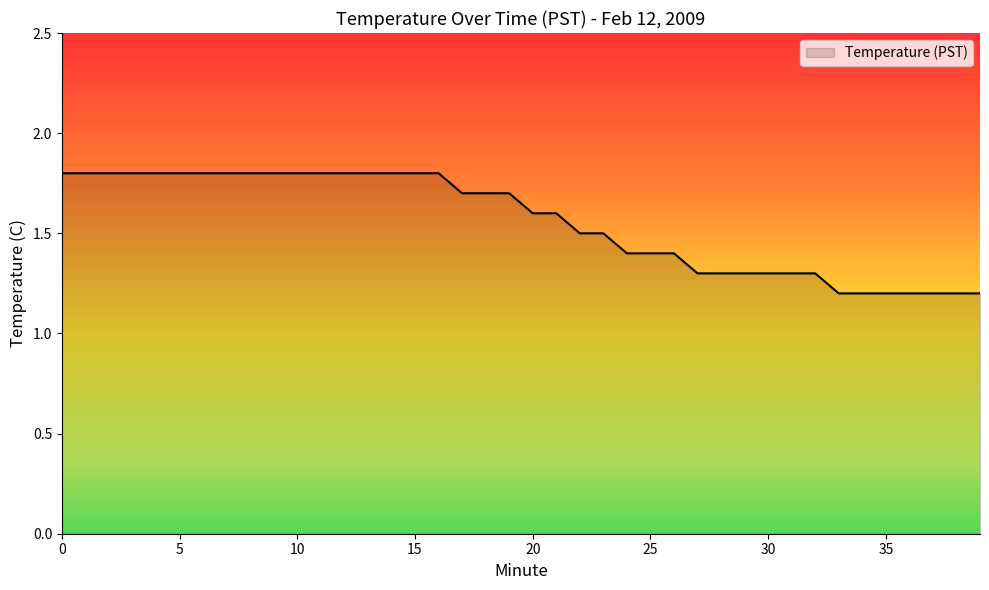

What is the difference between the maximum and minimum values?

0.6